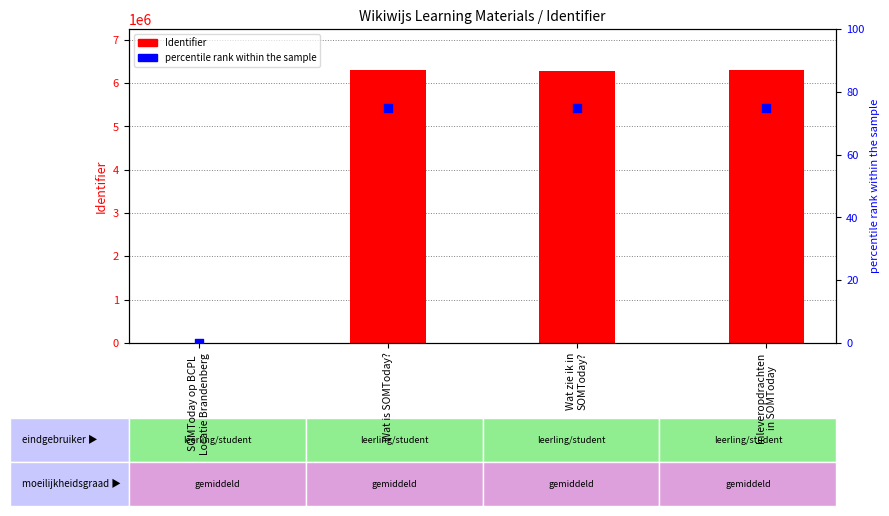

Which series has the largest Y range (max minus min)?

Identifier